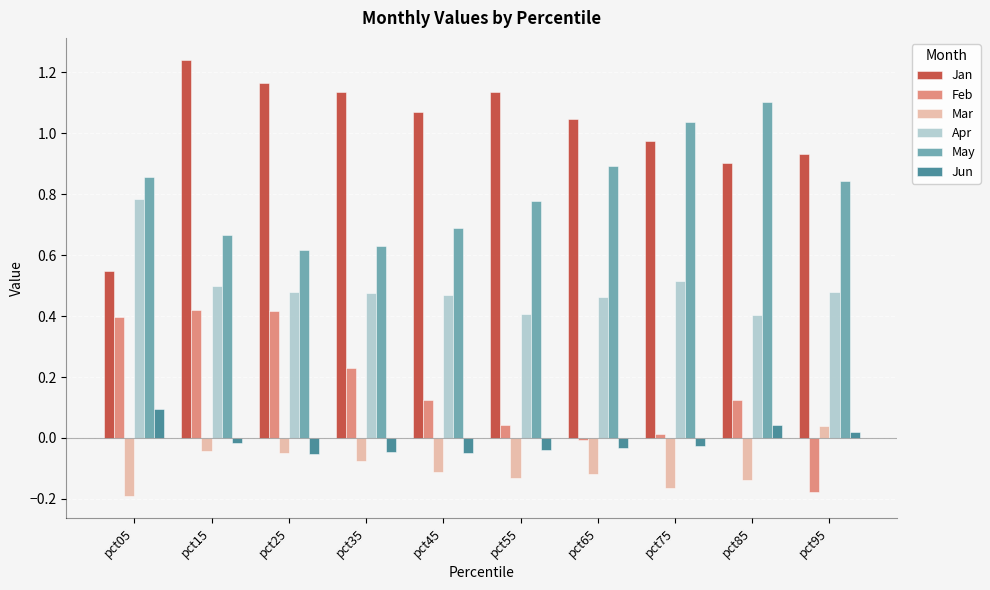

How many categories are shown in the chart?

10